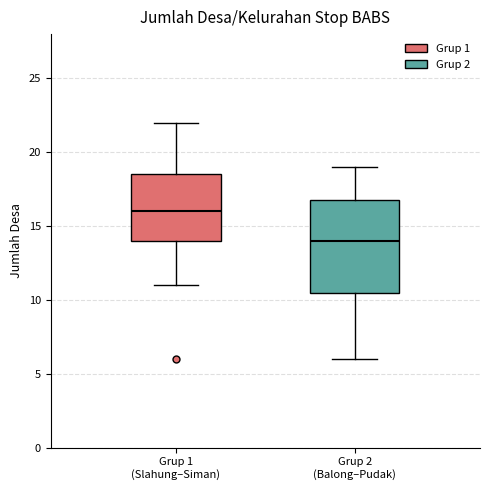

Reading left to right, transcribe this box plot: for each box, give where its median line is, the range the box spans, and where its two whiskers end, as read against the y-axis. The values are not printed on the chart, so give them approximately, as read against the axis.

Grup 1 (Slahung–Siman): median 16.0, box 14.0 to 18.5, whiskers 11.0 to 22.0
Grup 2 (Balong–Pudak): median 14.0, box 10.5 to 17.0, whiskers 6.0 to 19.0